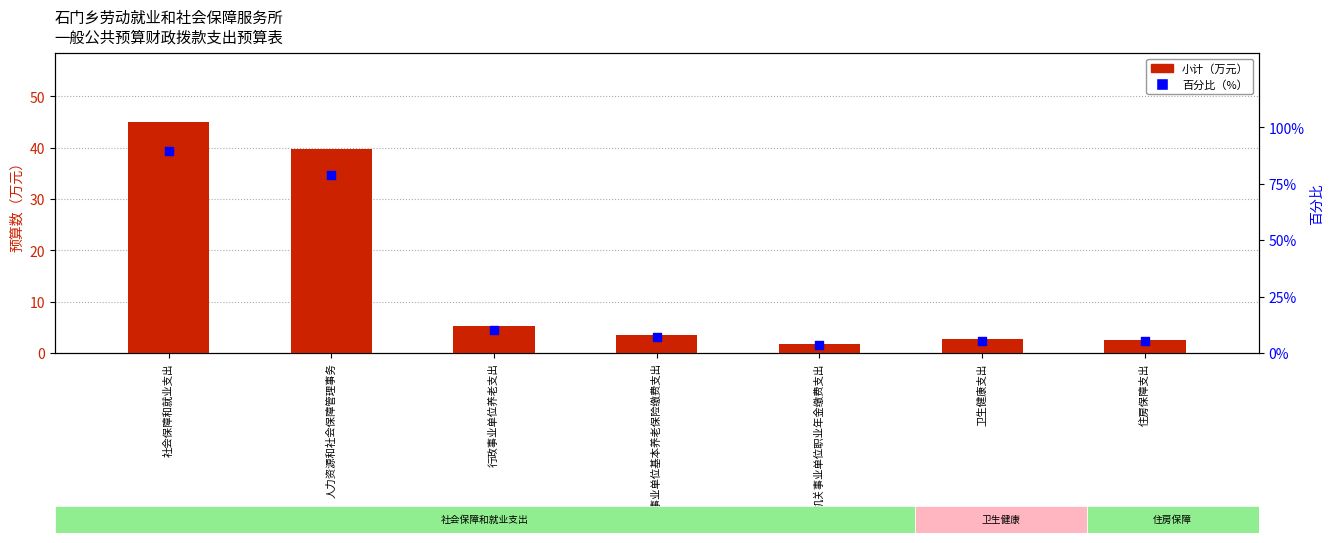

What are all the series names shown in the legend?

小计（万元）, 百分比（%）